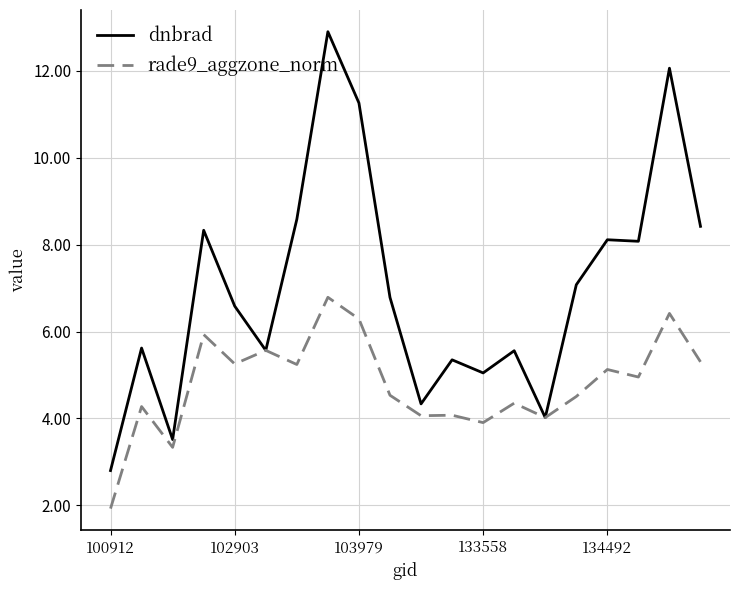

What is the maximum value for rade9_aggzone_norm?

6.8